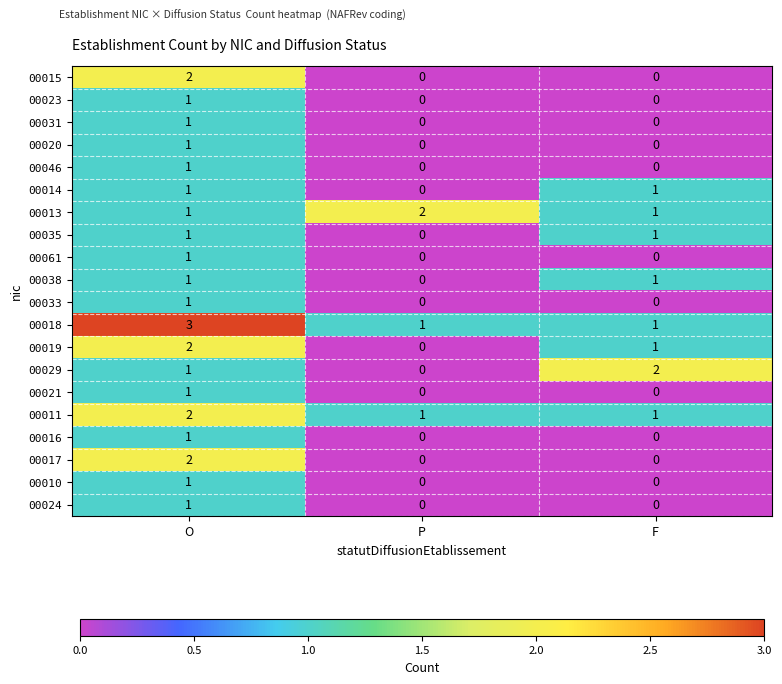

Where is 00029 nearest to the value 1?

O